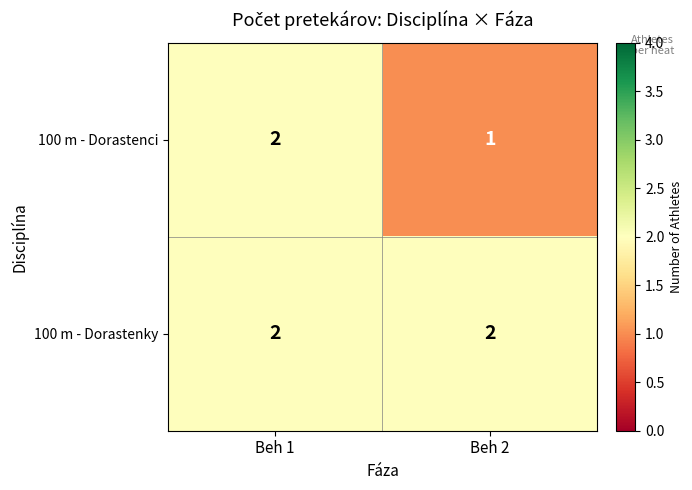

At which label does 100 m - Dorastenci reach its minimum?

Beh 2